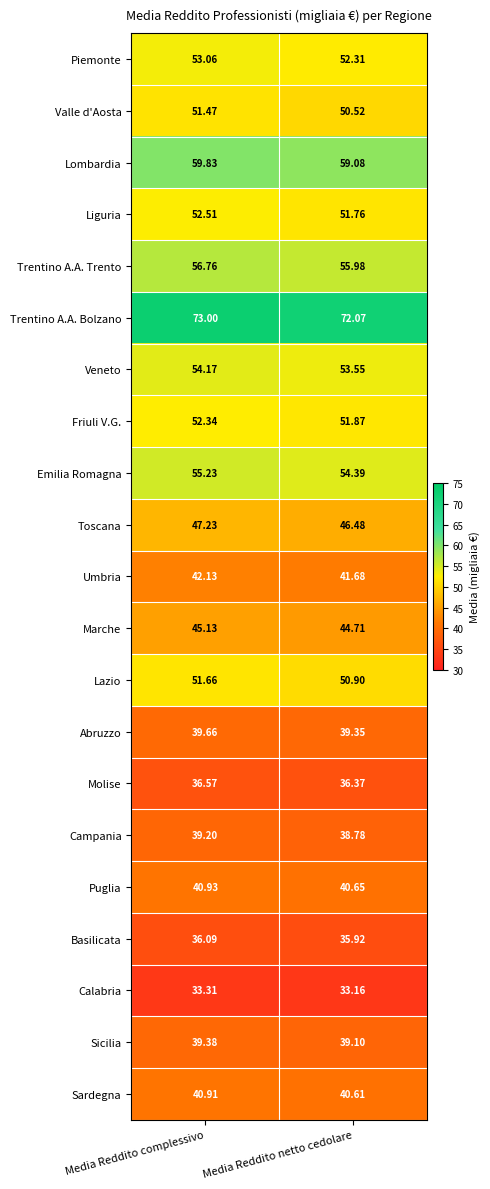

Where is Molise nearest to the value 36?

Media Reddito netto cedolare